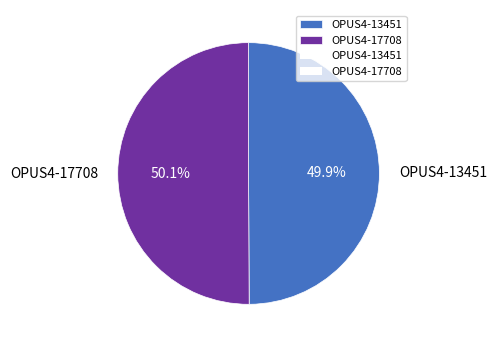

Count the number of slices in the pie.

2